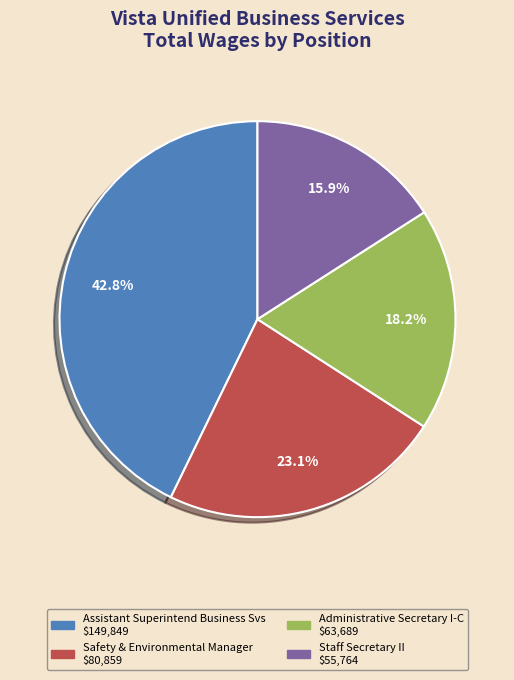

True or false: Assistant Superintend Business Svs accounts for 55% of the total.

False